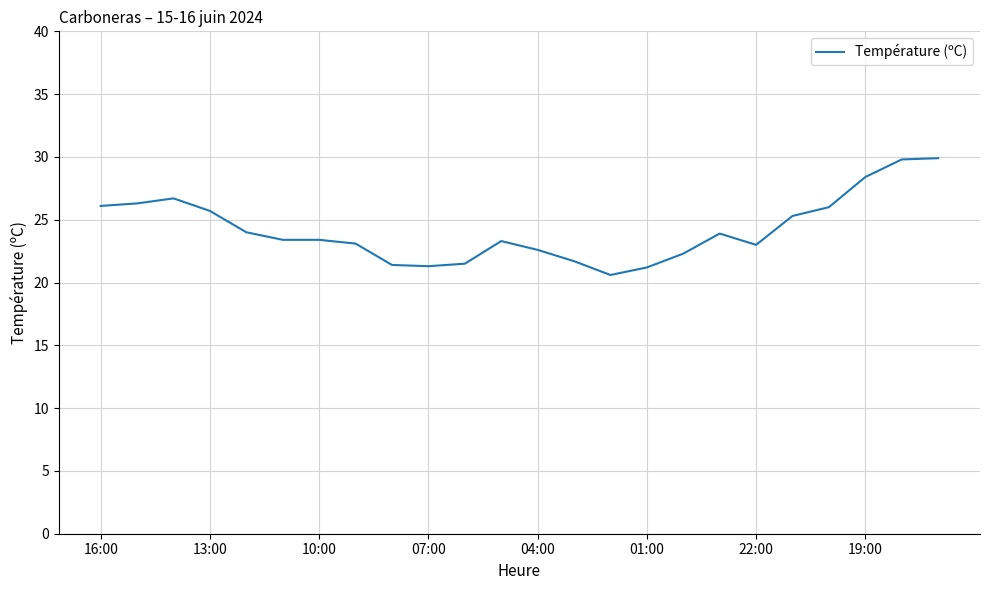

What is the maximum value shown in the chart?

29.9